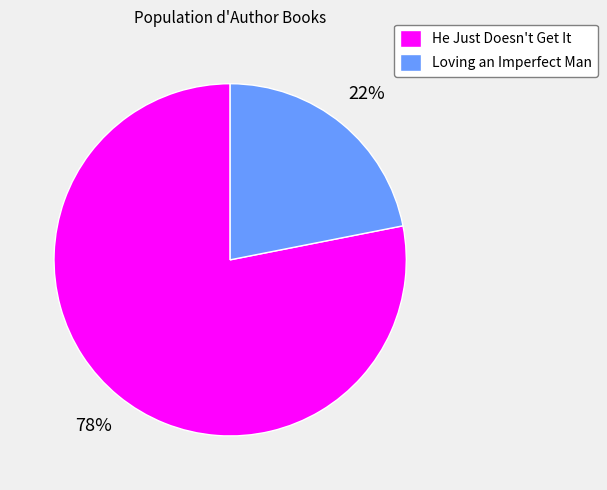

How many slices are in this pie chart?

2